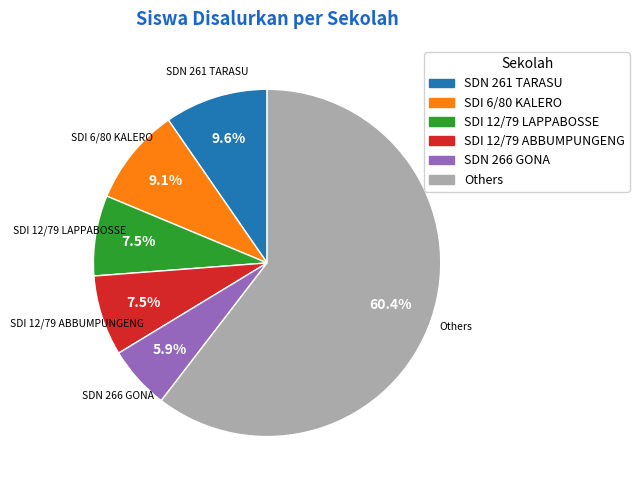

Is there a majority slice in this chart?

Yes